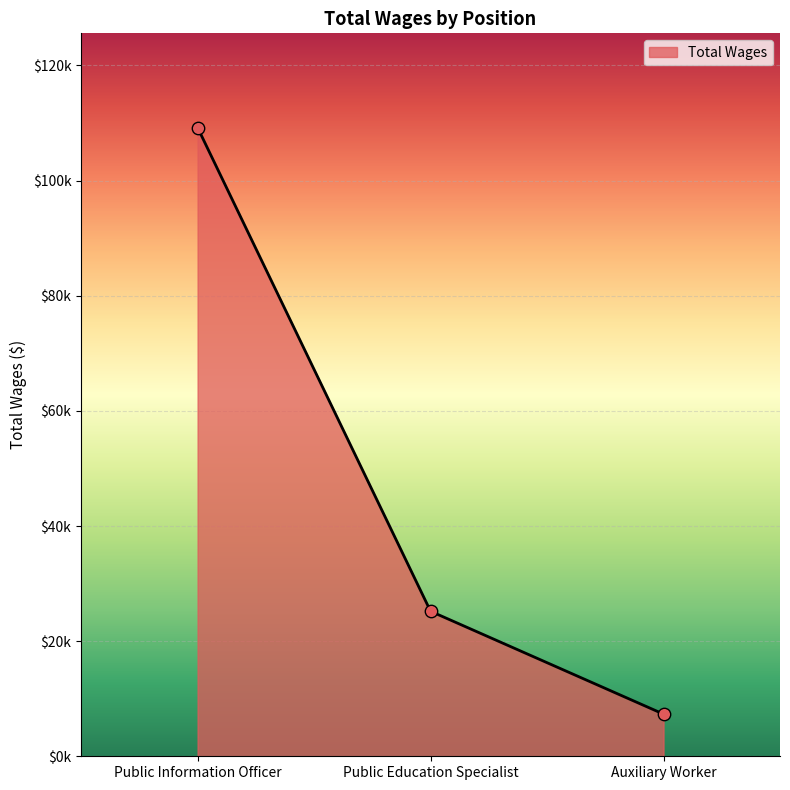

Between Public Information Officer and Public Education Specialist, which is larger?

Public Information Officer